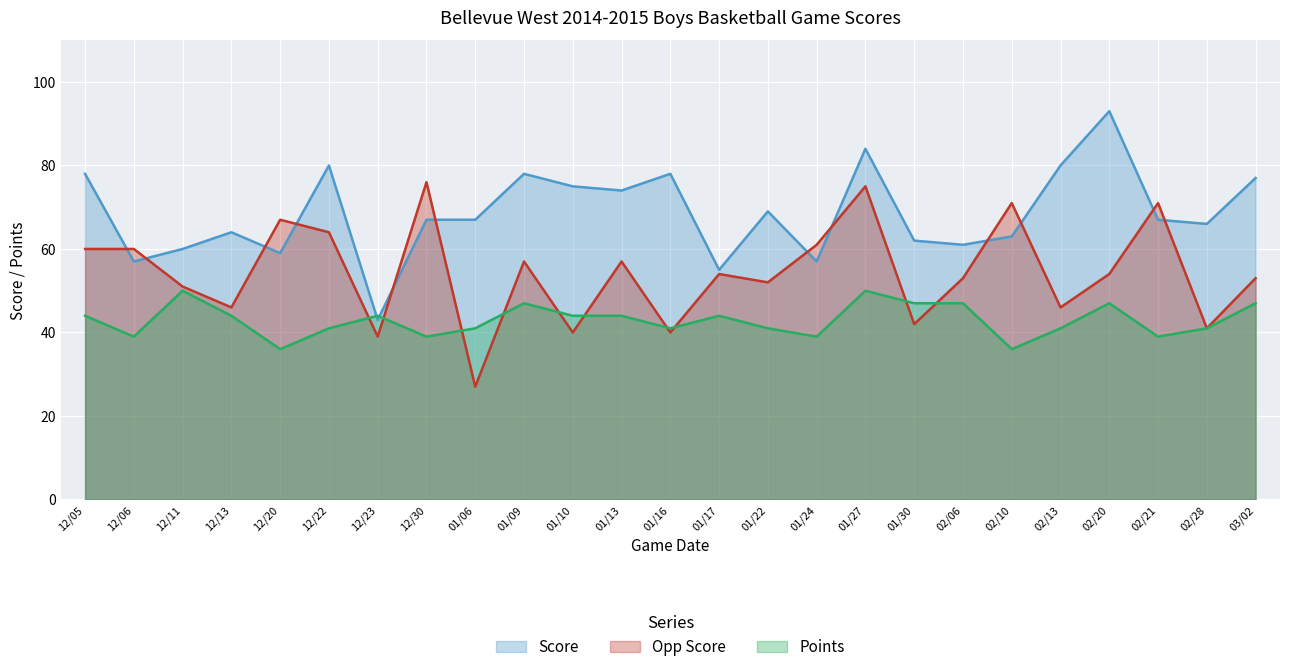

What is the label of the 16th point from the left?

01/24